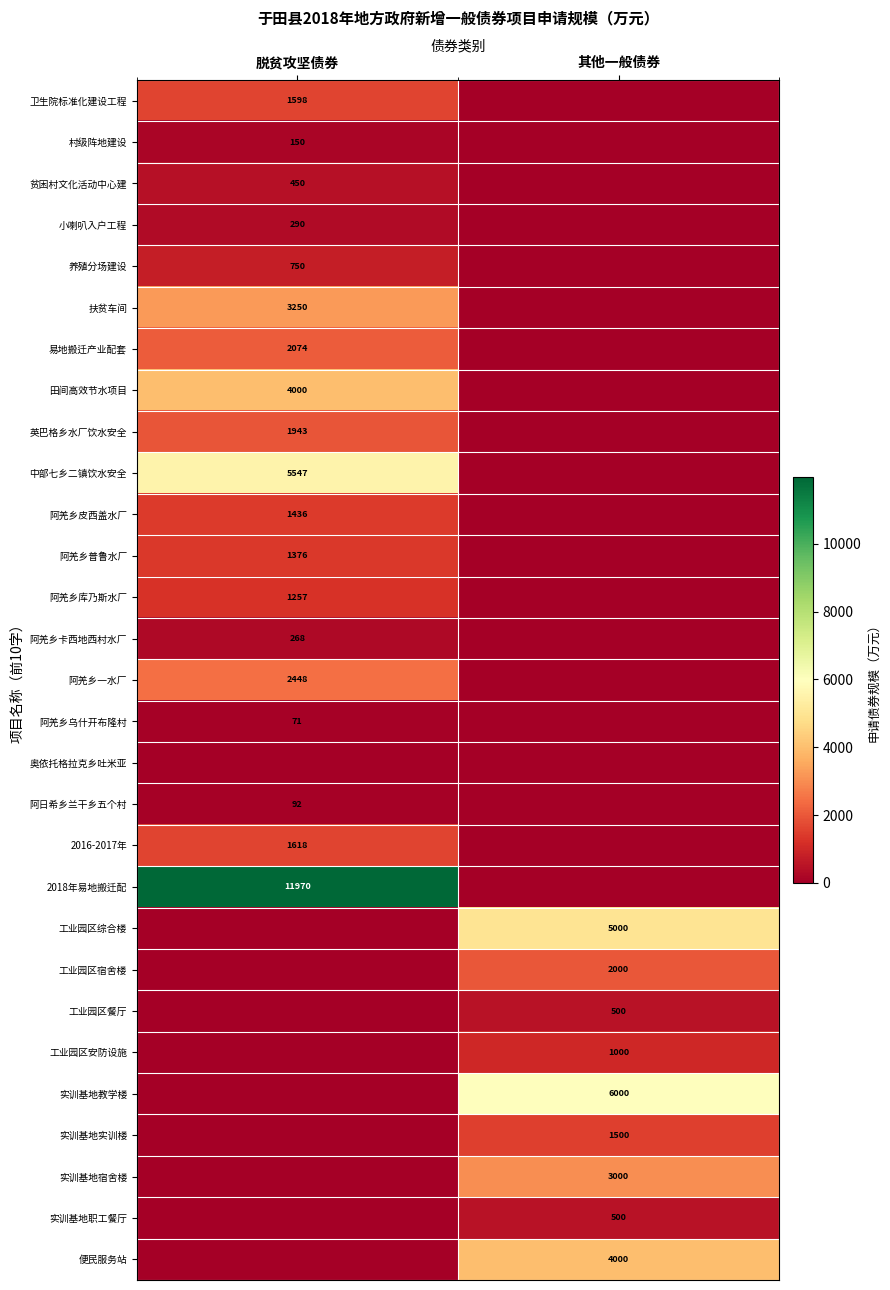

Is it true that 阿羌乡皮西盖水厂 equals 1436 at 脱贫攻坚债券?

True